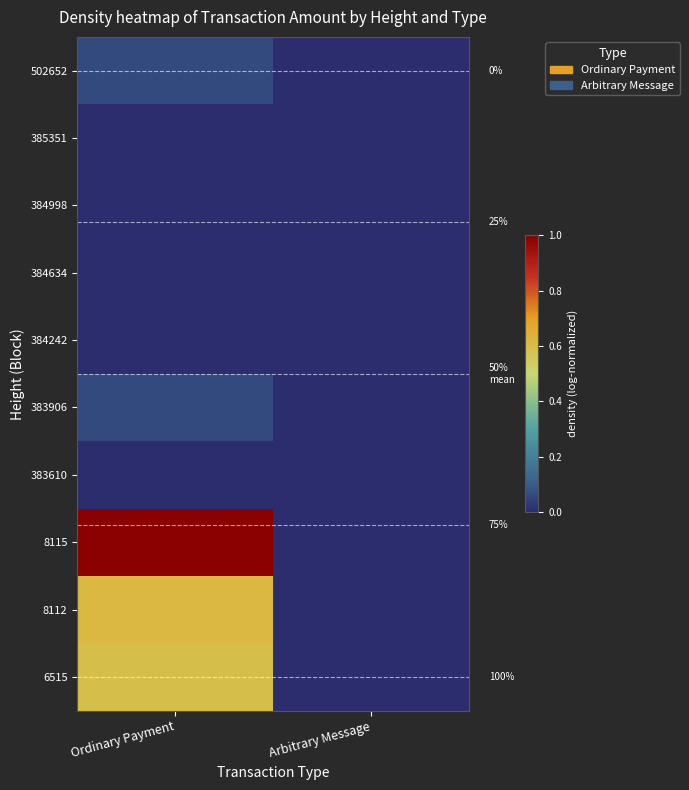

How many categories are shown in the chart?

2